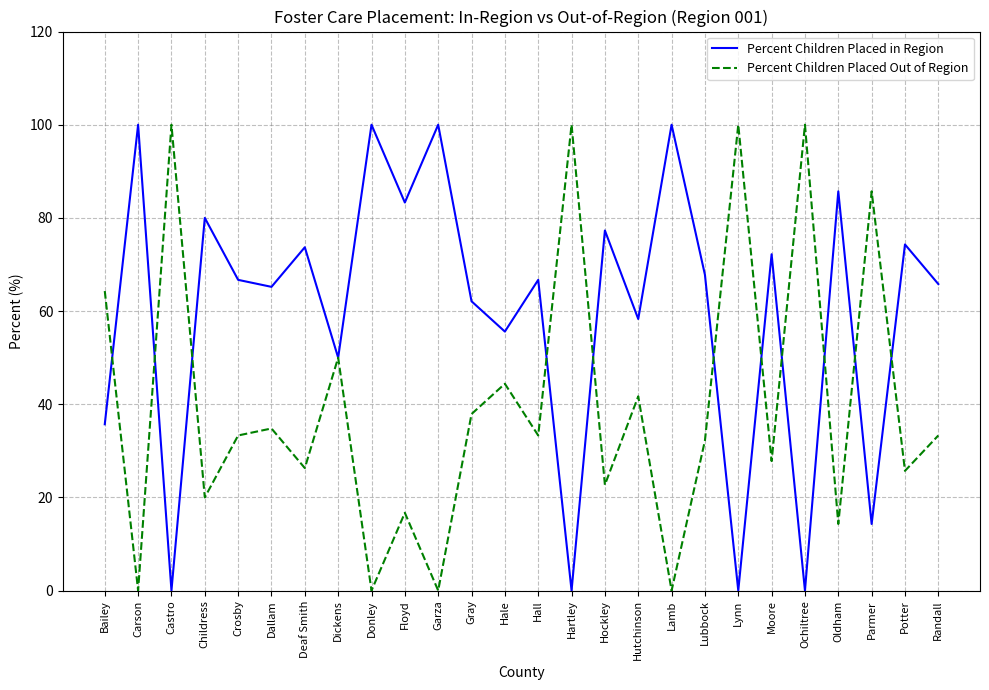

What is the difference between the maximum and second lowest values in the Percent Children Placed in Region series?

100.0